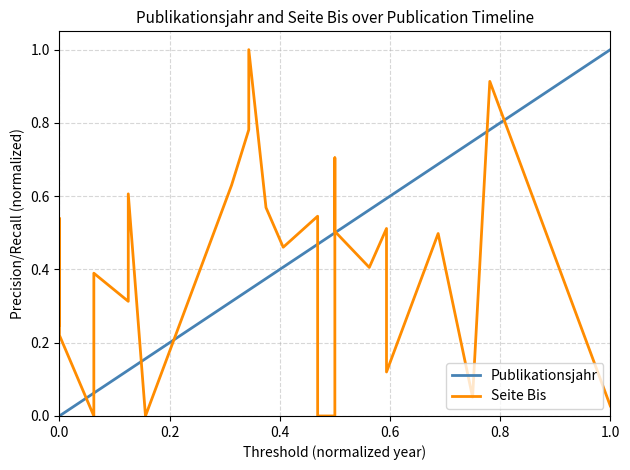

How many values in the Publikationsjahr series exceed 0?

22